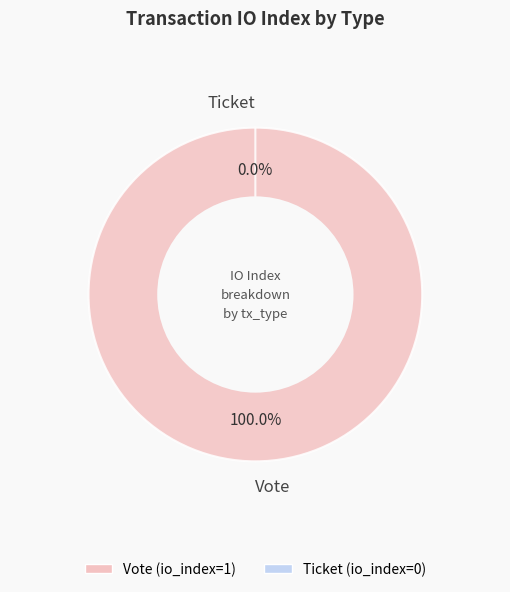

How many segments does this pie chart have?

2